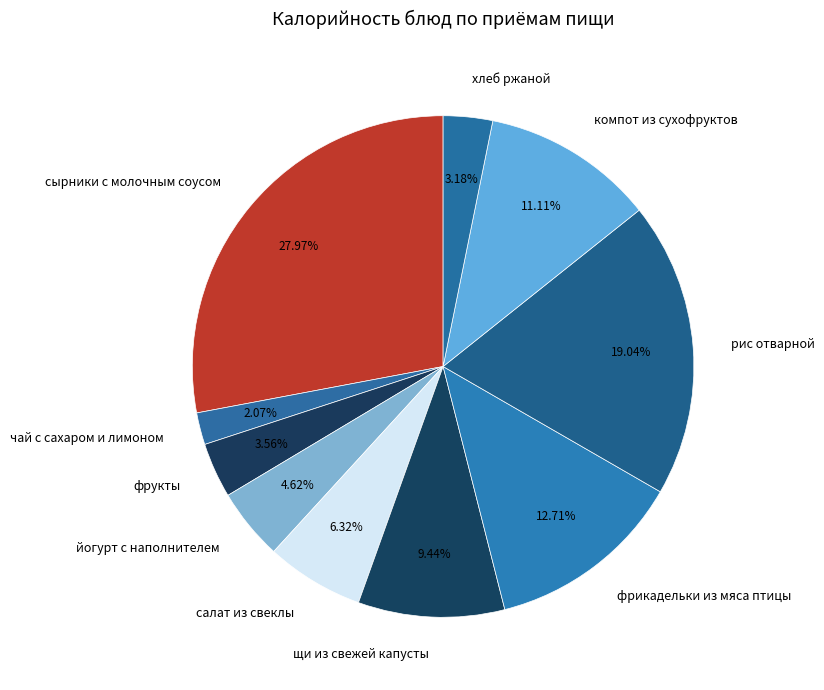

How much of the chart is everything except чай с сахаром и лимоном?

97.9%